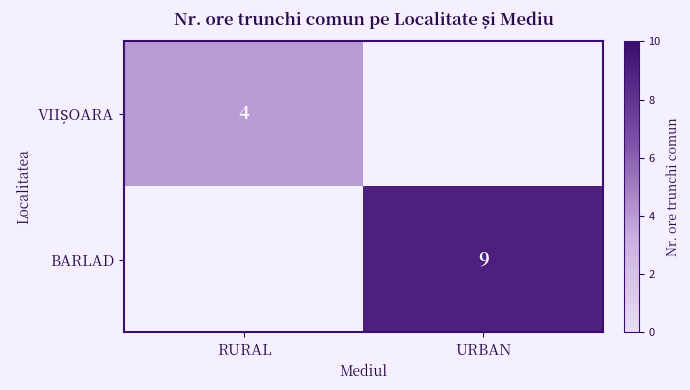

The value of BARLAD at URBAN is 13. True or false?

False